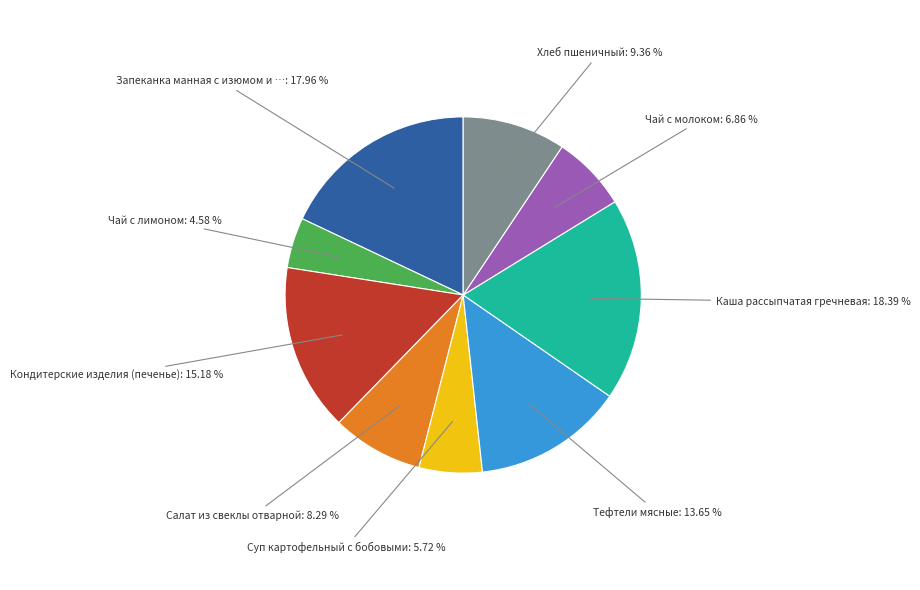

Does any single category account for the majority?

No